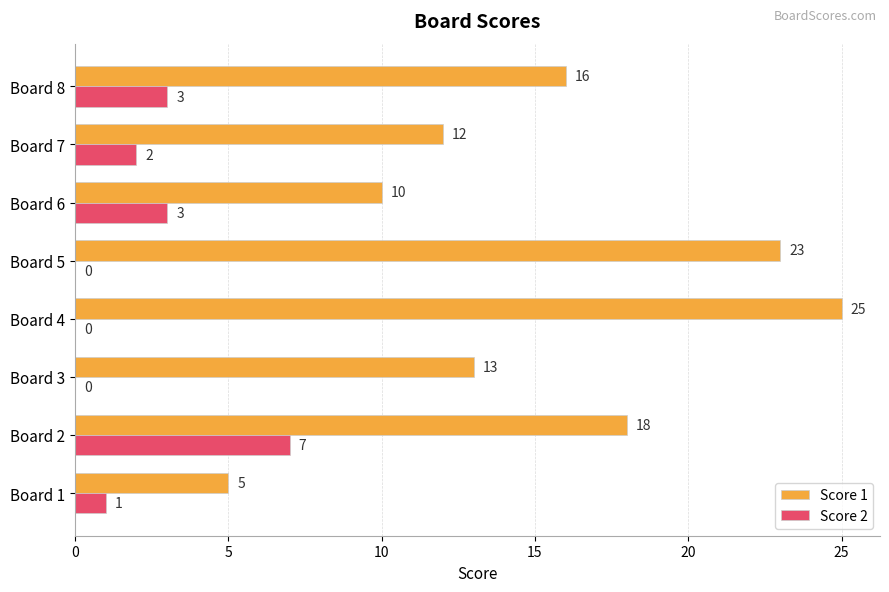

Which series has the largest total across all categories?

Score 1